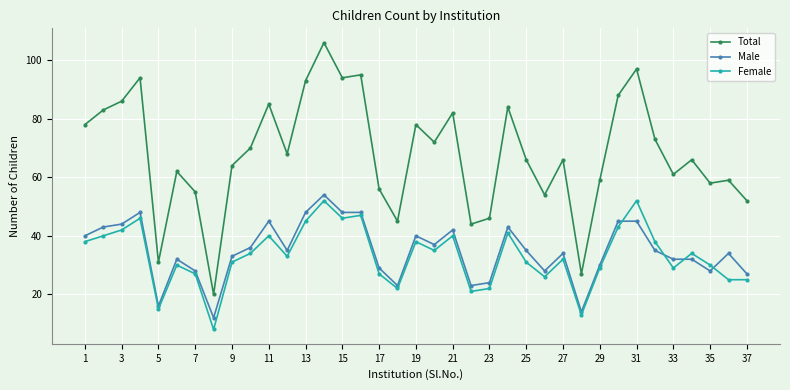

True or false: Total and Male intersect in this chart.

False